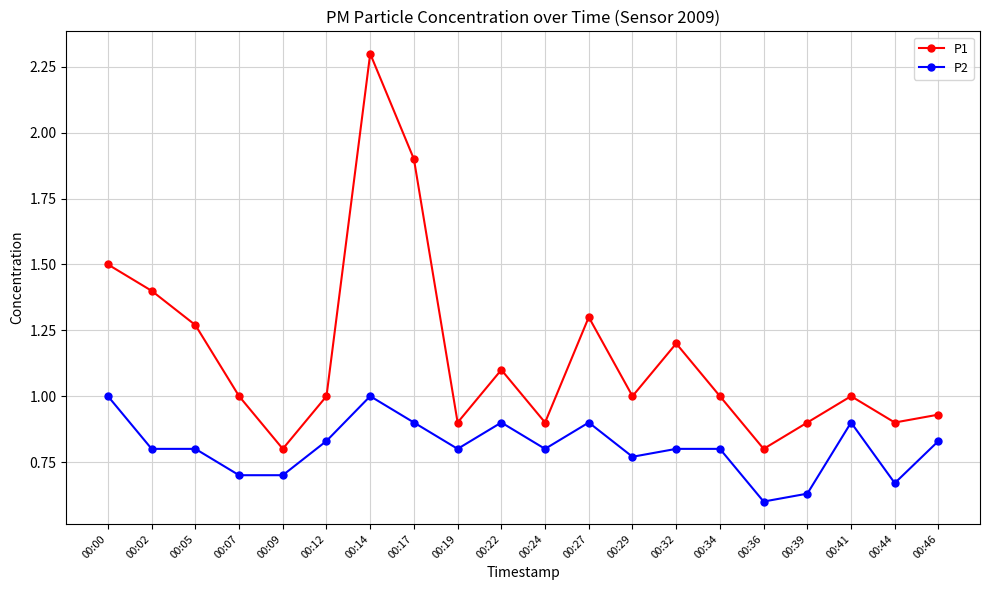

What is the difference between the second highest and second lowest values in the P1 series?

1.1